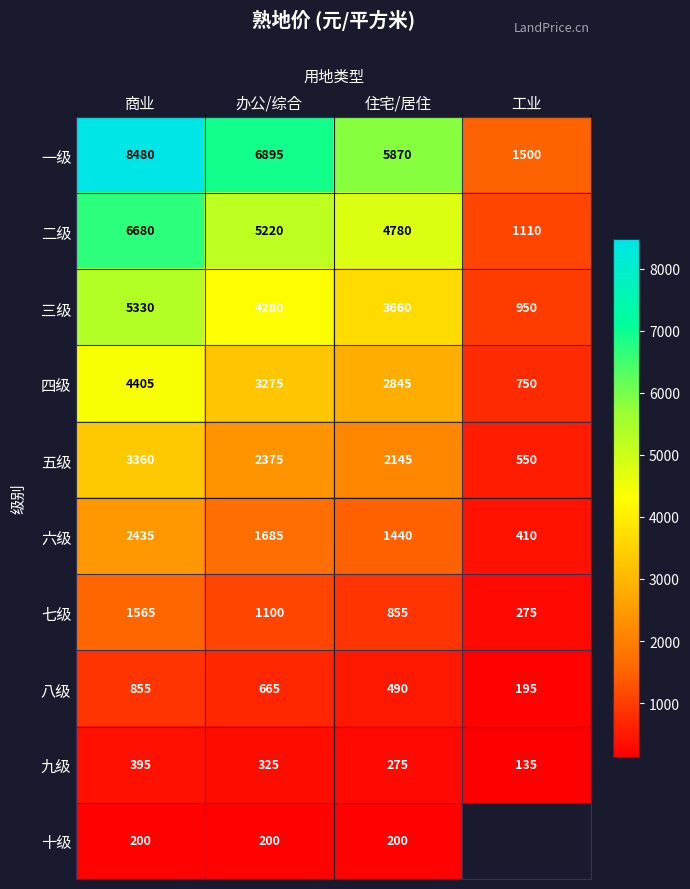

What is the spread (max minus min) of values at 办公/综合?

6695